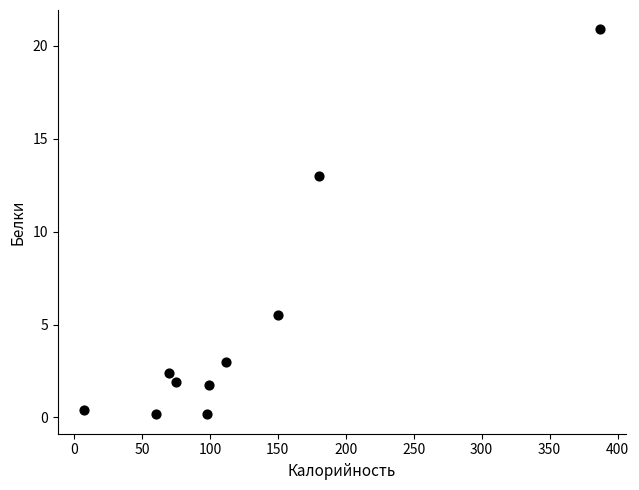

What is the range of Y values (max minus min)?

20.7